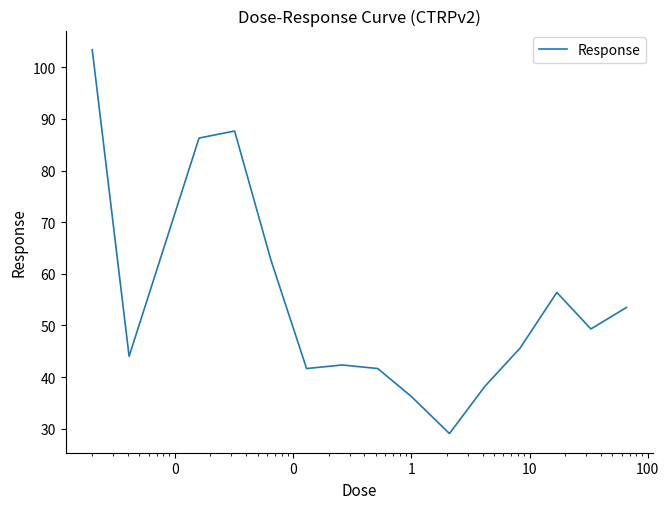

What is the difference between the maximum and minimum values?

74.3